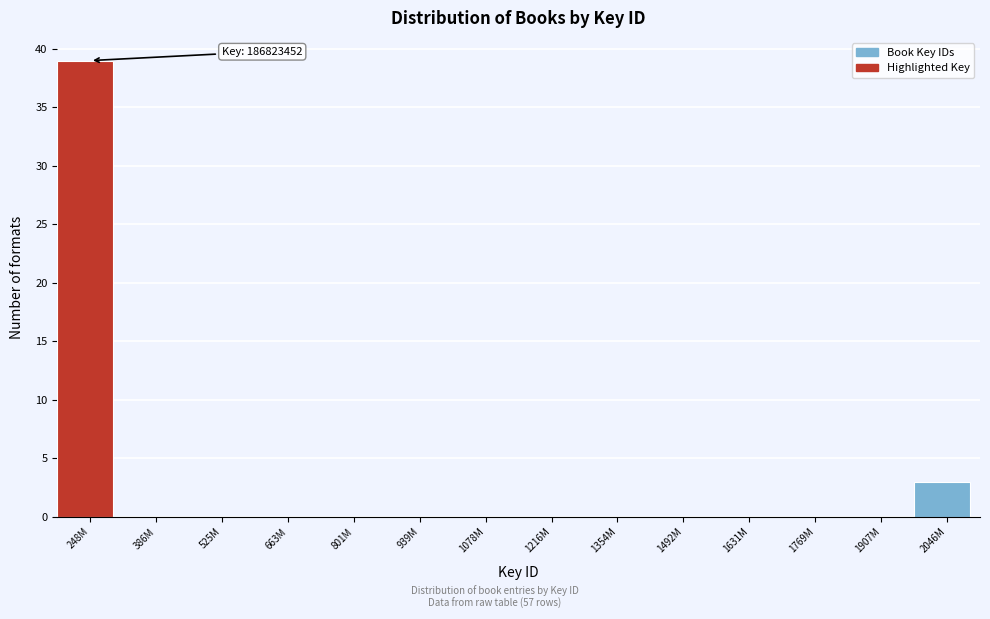

Reading left to right, extract all data points from this chart.

248M=39	386M=0	525M=0	663M=0	801M=0	939M=0	1078M=0	1216M=0	1354M=0	1492M=0	1631M=0	1769M=0	1907M=0	2046M=3